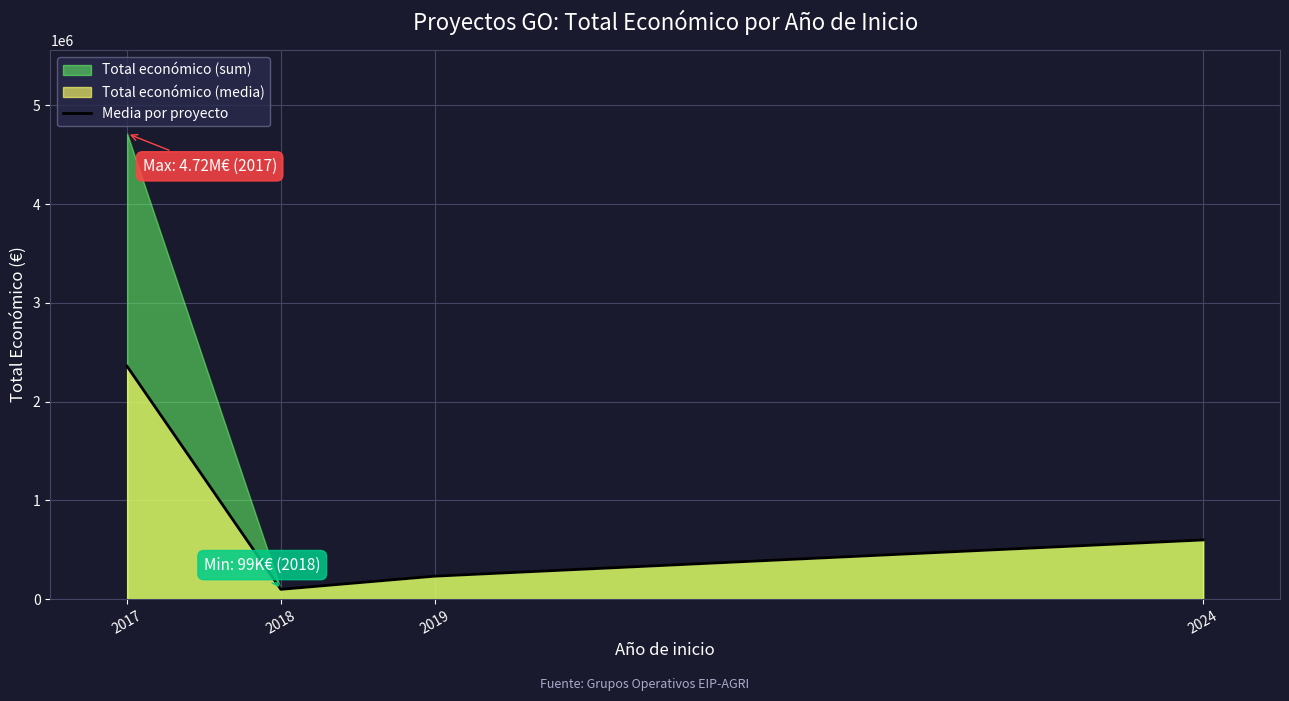

Where is the first local minimum?

2018